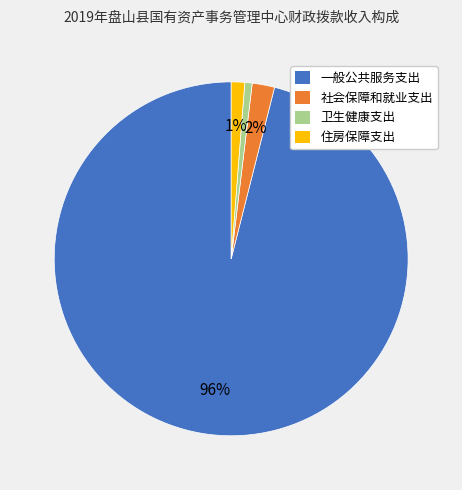

Which has a higher value, 社会保障和就业支出 or 卫生健康支出?

社会保障和就业支出